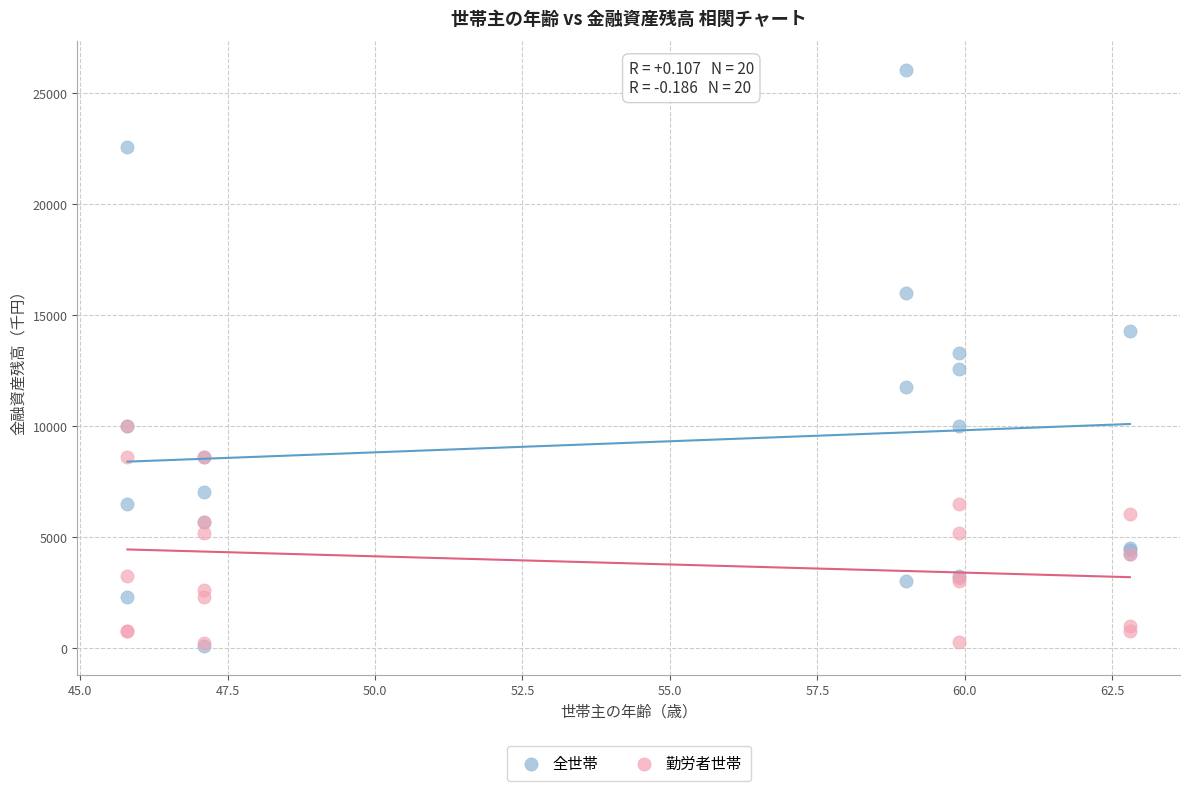

Which series reaches the maximum Y coordinate?

全世帯